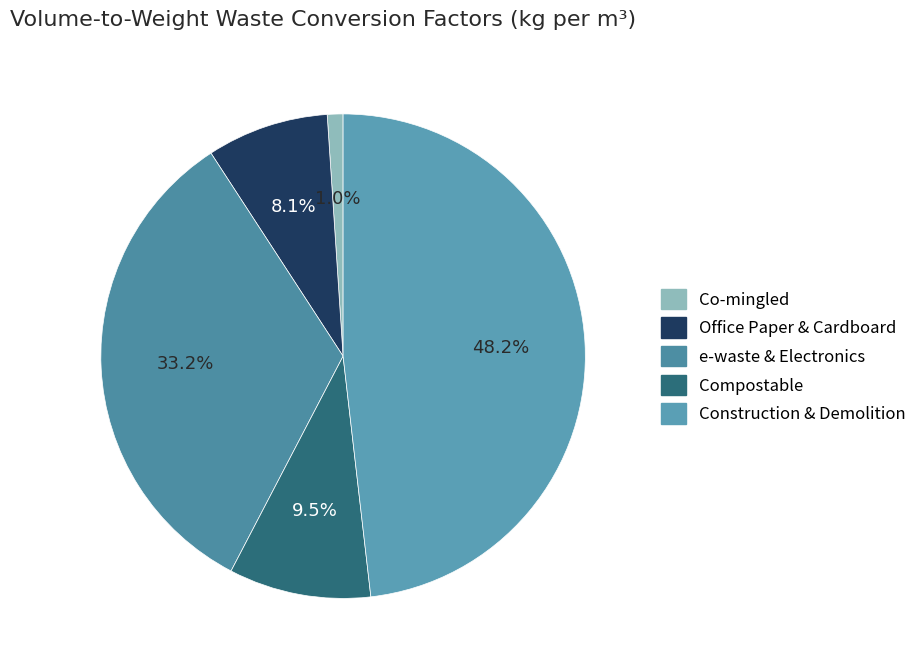

Rank the categories by value from lowest to highest.

Co-mingled, Office Paper & Cardboard, Compostable, e-waste & Electronics, Construction & Demolition